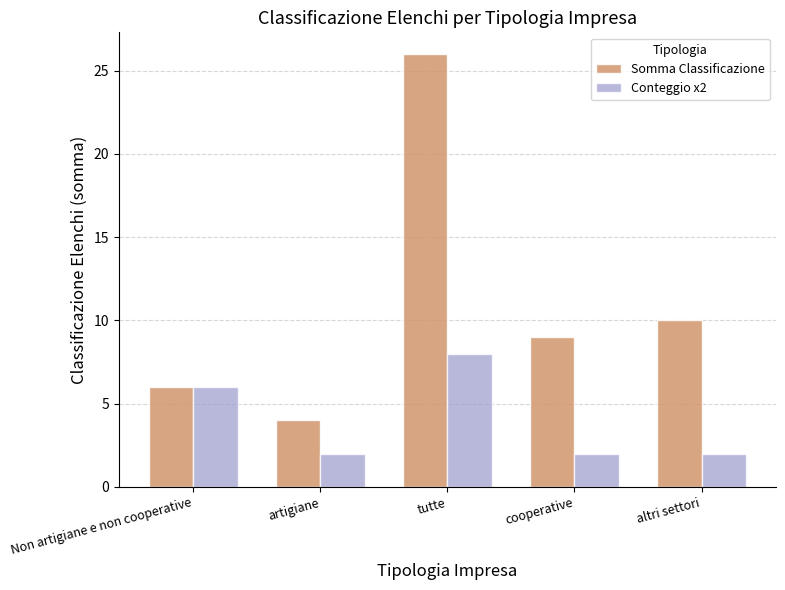

Where is Somma Classificazione nearest to the value 15?

altri settori